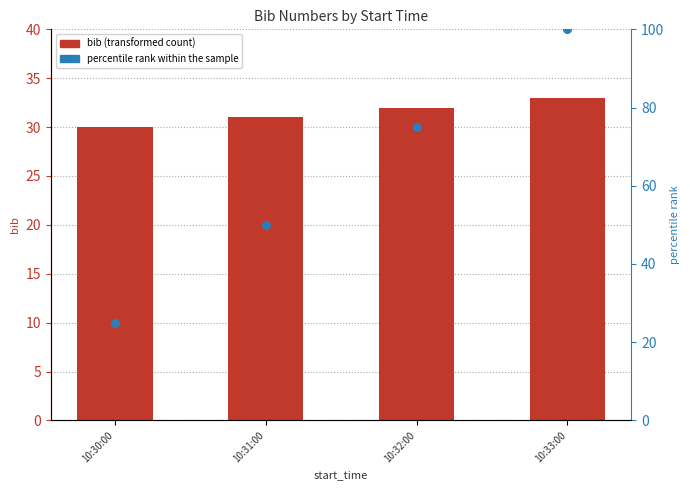

Which series contains the highest Y value?

percentile rank within the sample